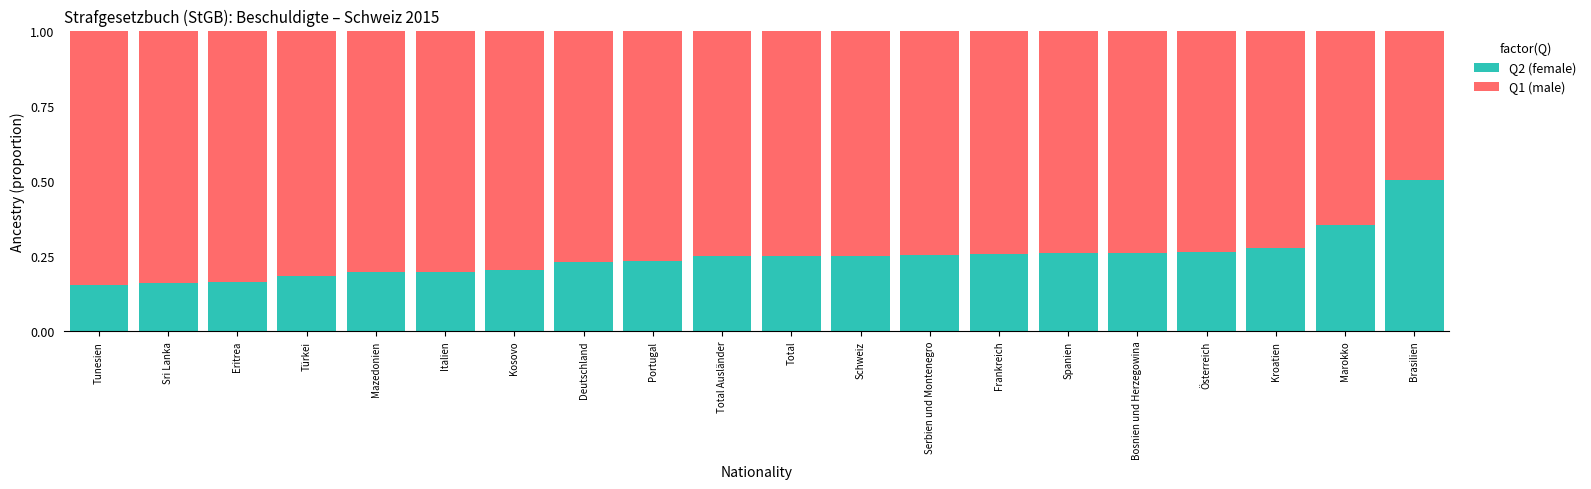

The Q2 (female) series shows 0.1 at Tunesien. True or false?

False